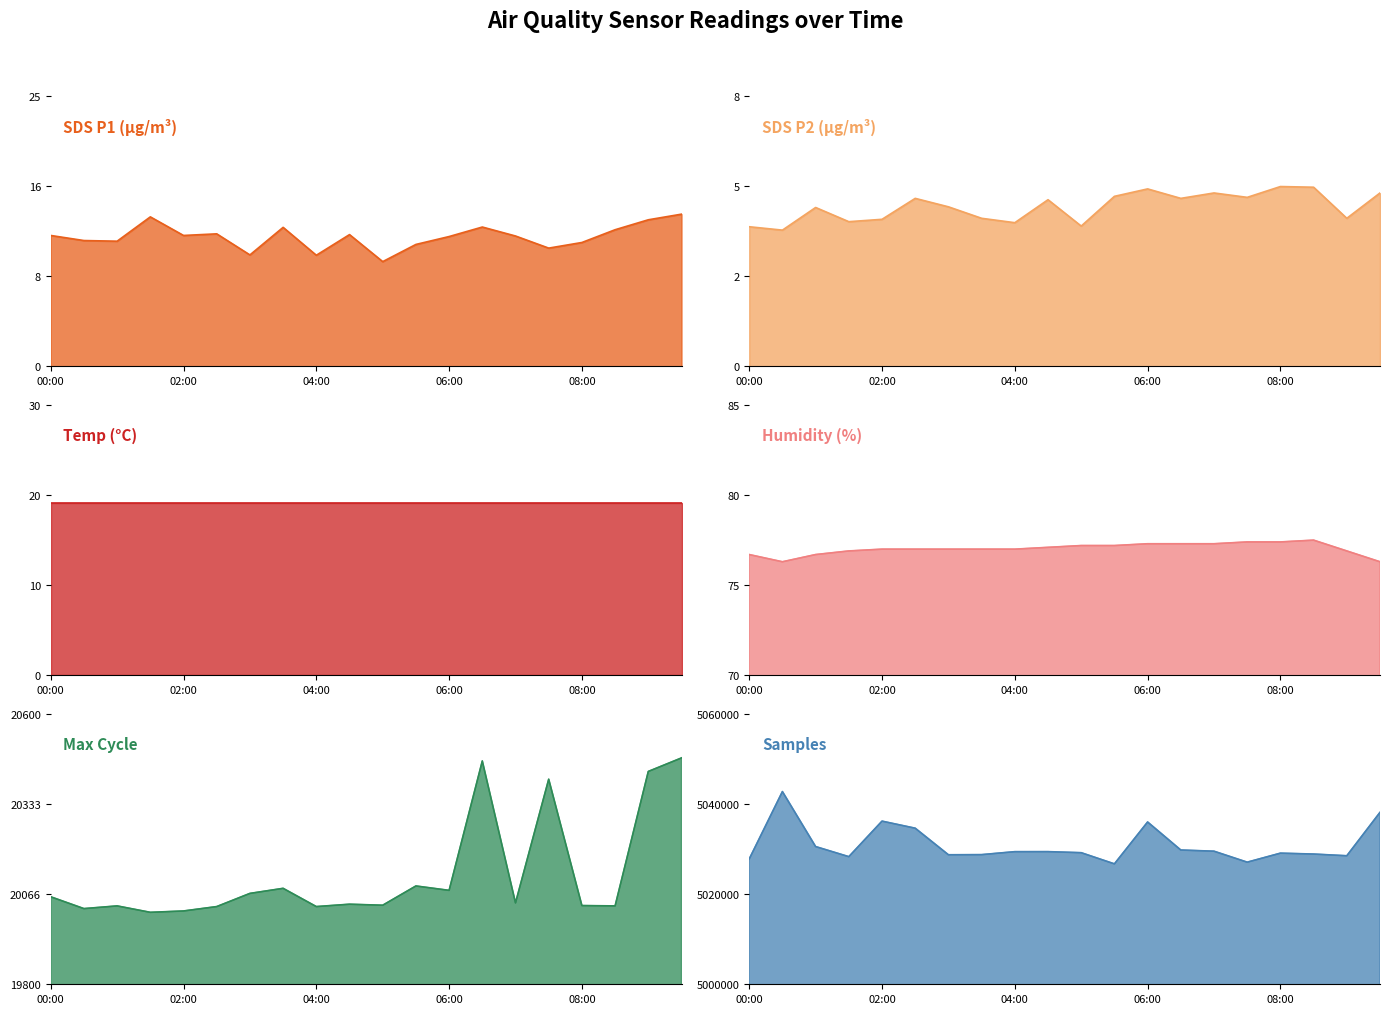

Rank the series at 06:00 from lowest to highest value.

SDS P2 (µg/m³) line, SDS P1 (µg/m³) line, Temp (°C) line, Humidity (%) line, Max Cycle line, Samples line